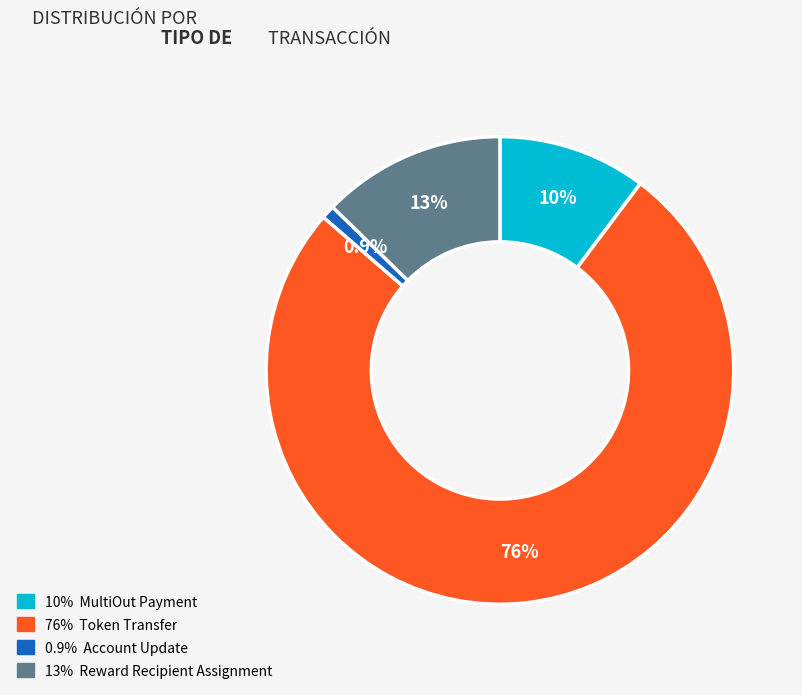

Is there a majority slice in this chart?

Yes